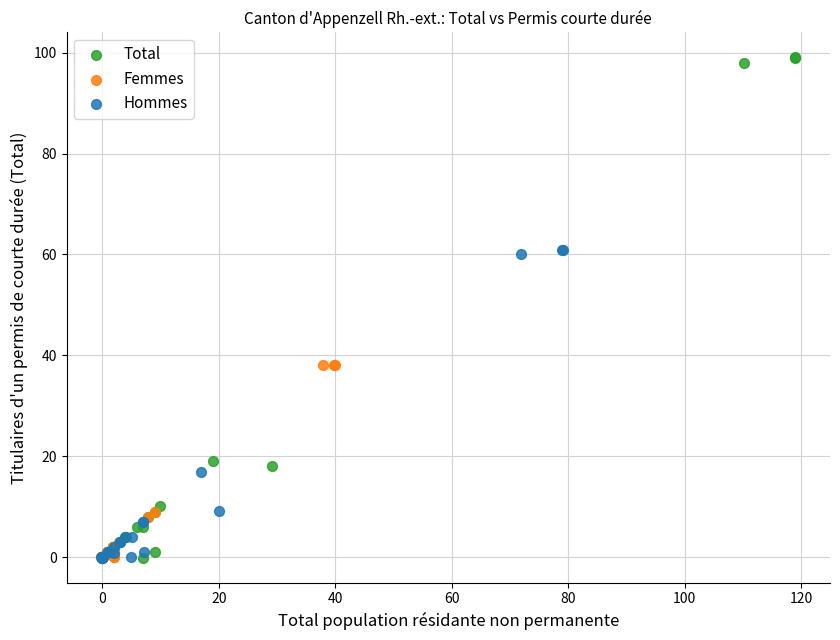

Which series has the widest spread of Y values?

Total